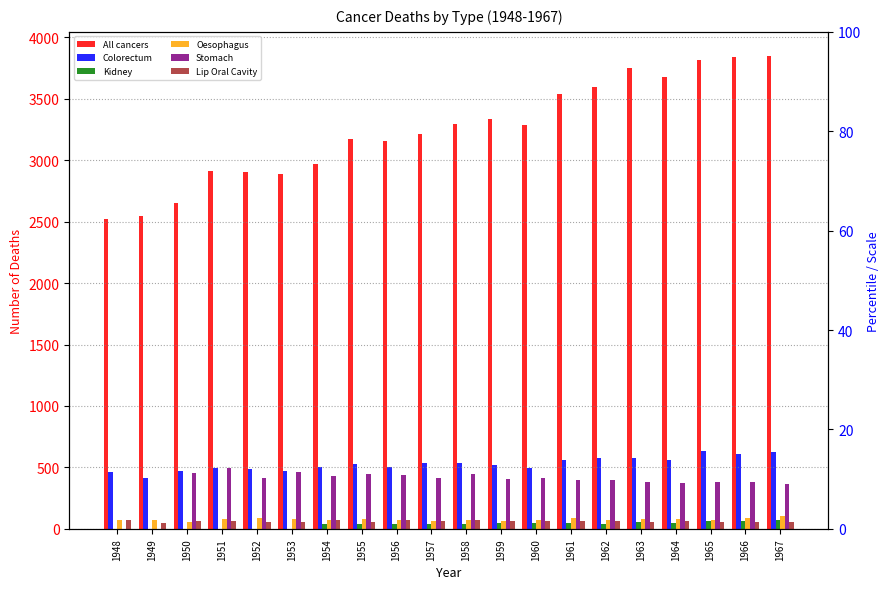

What is the spread (max minus min) of values at 1967?

3800